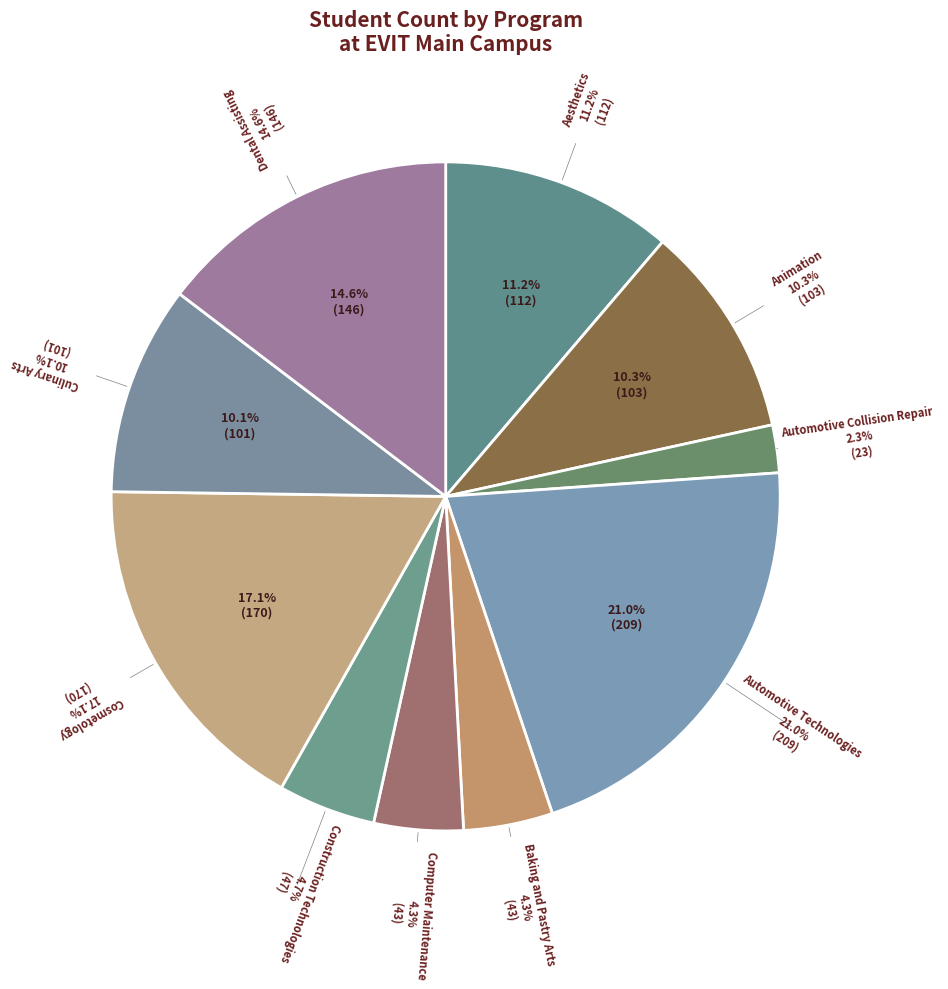

What is the largest slice in the pie chart?

Automotive Technologies